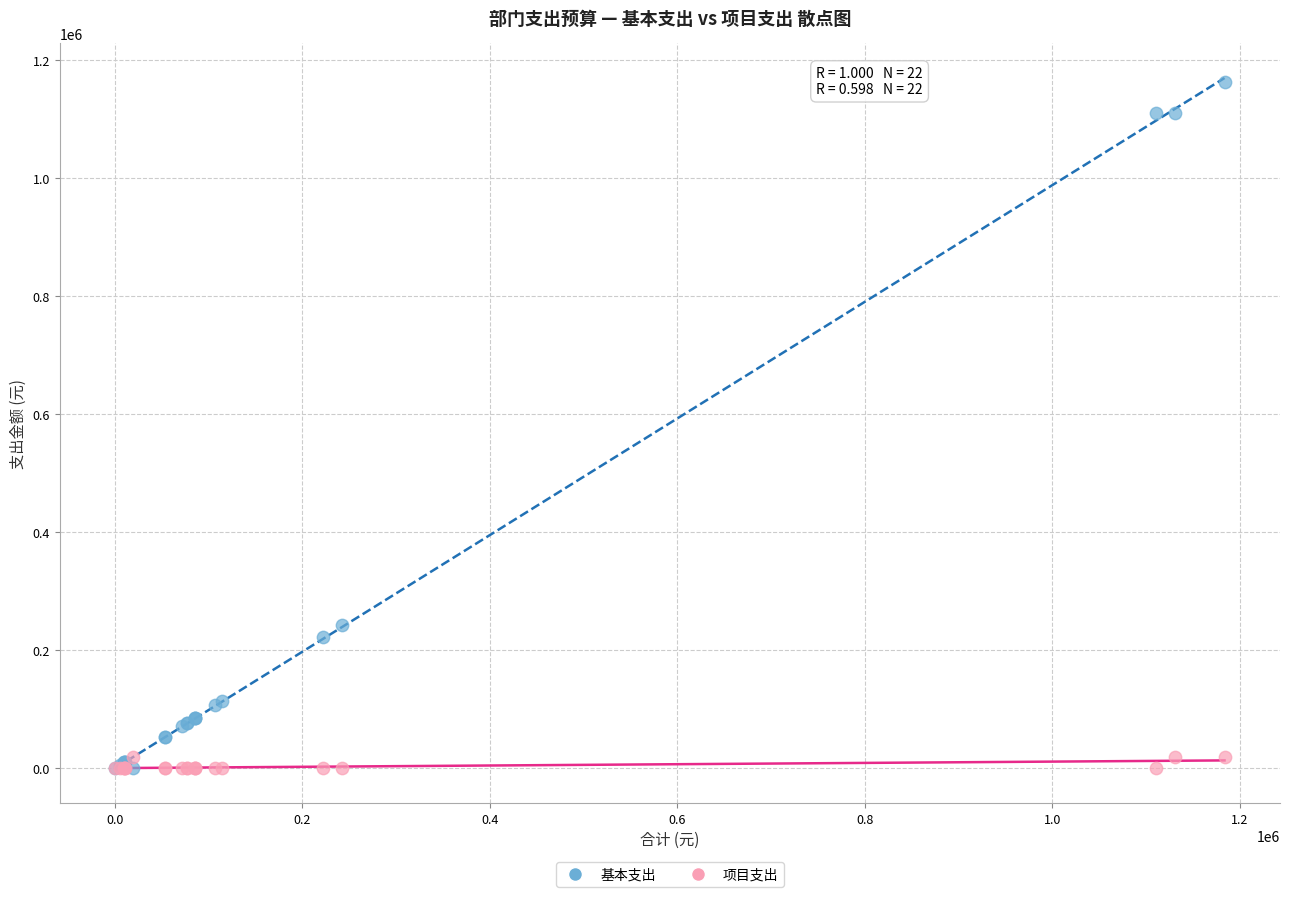

Which series contains the highest Y value?

基本支出